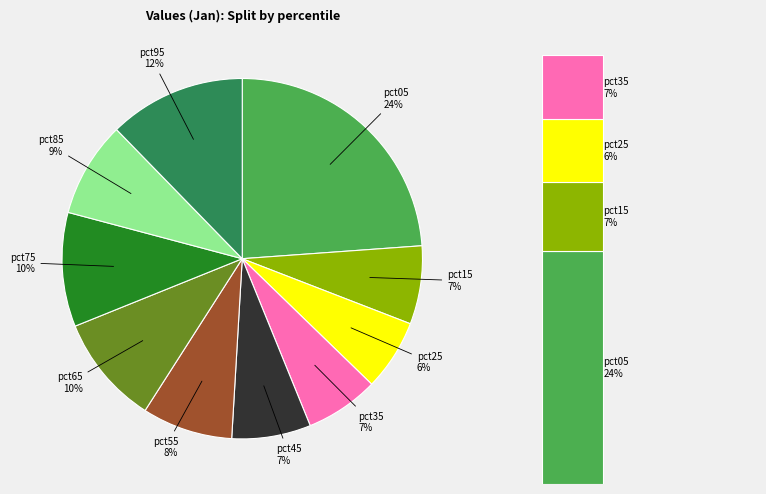

Which slice is the smallest?

pct25